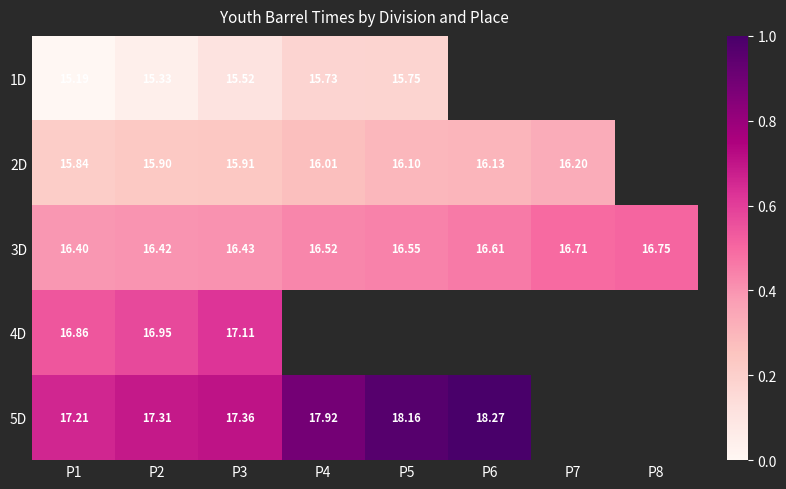

What value does the 4D series have at P1?

16.9